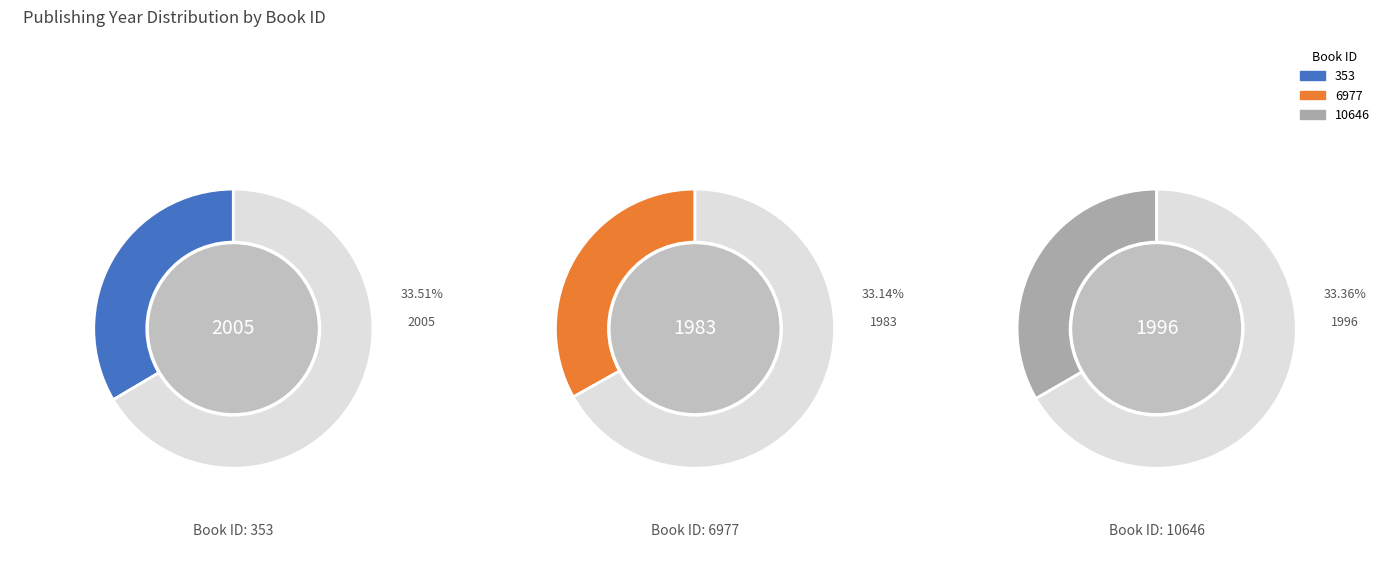

What portion of the pie excludes 353?

66.5%